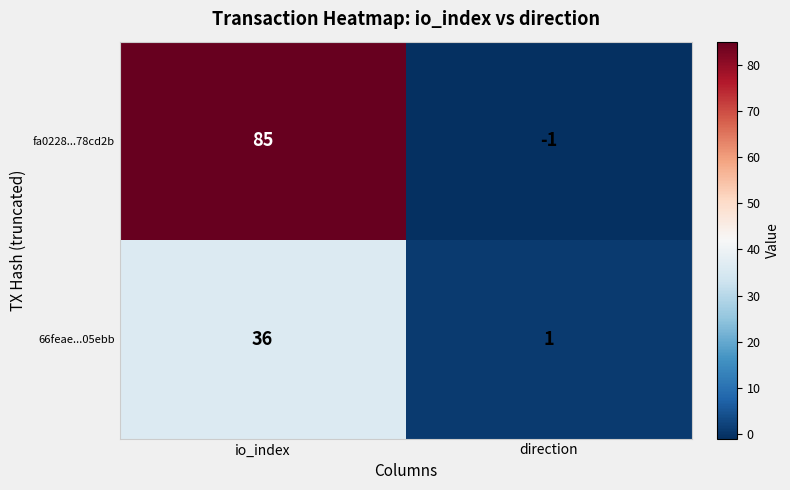

Where is 66feae...05ebb nearest to the value 18?

direction